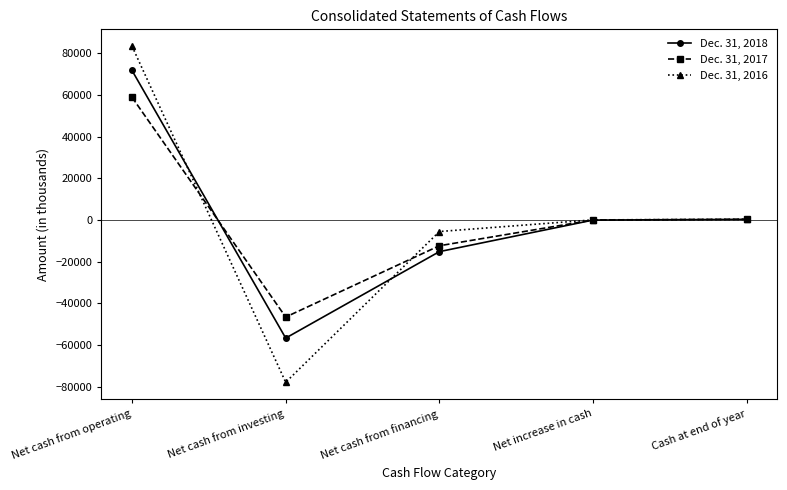

What is the smallest value displayed?

-77842